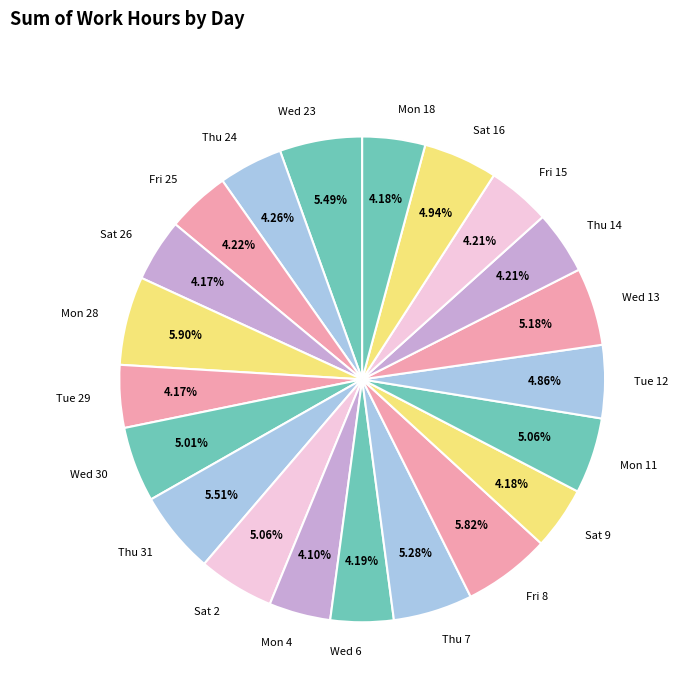

What percentage is NOT represented by Fri 8?

94.2%